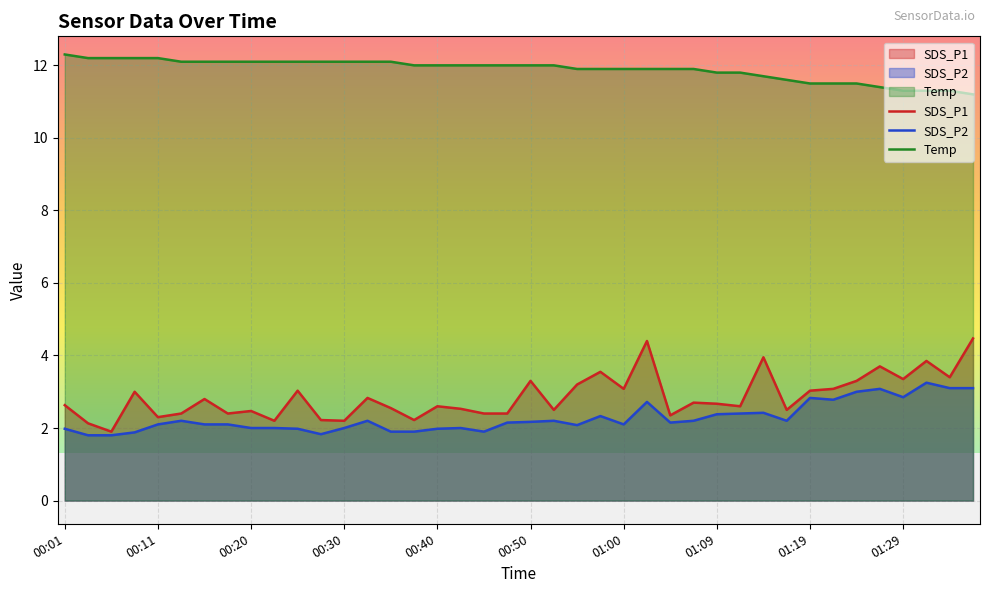

What is the total value across all series at 00:42?

16.5